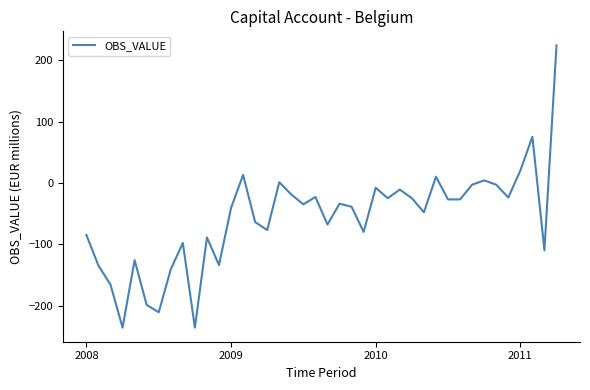

What is the smallest value displayed?

-236